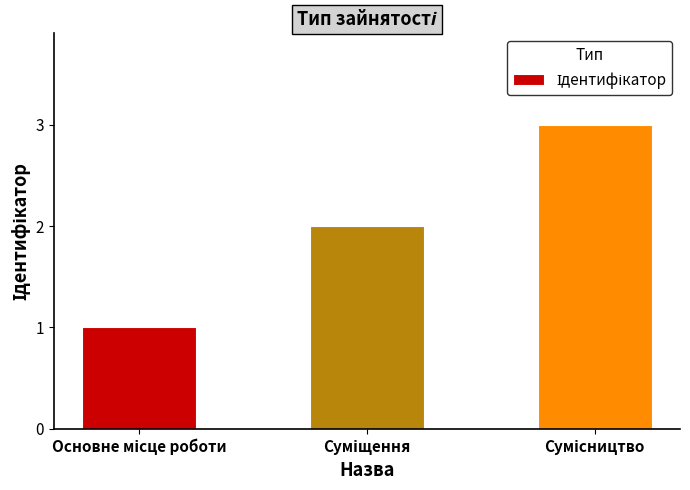

How many series are shown in this chart?

1